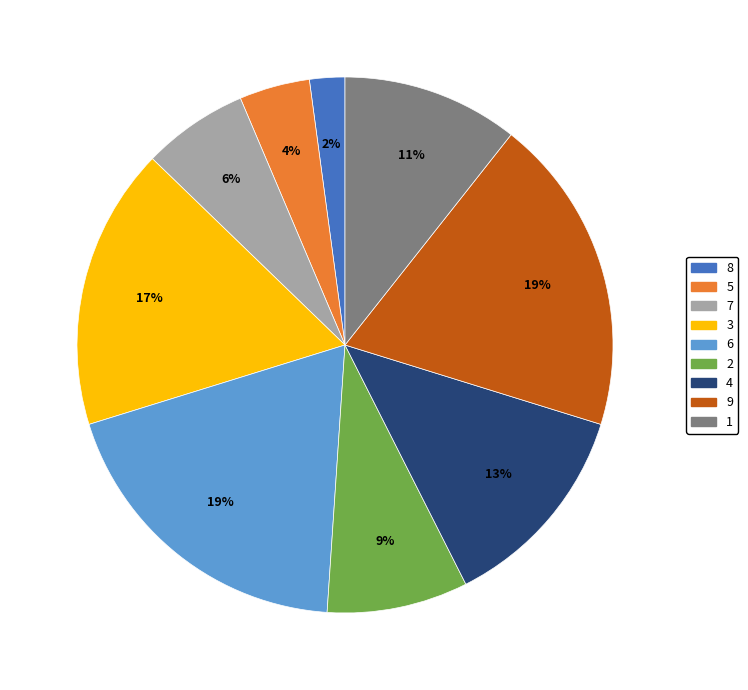

To the nearest percent, what portion does 2 represent?

9%